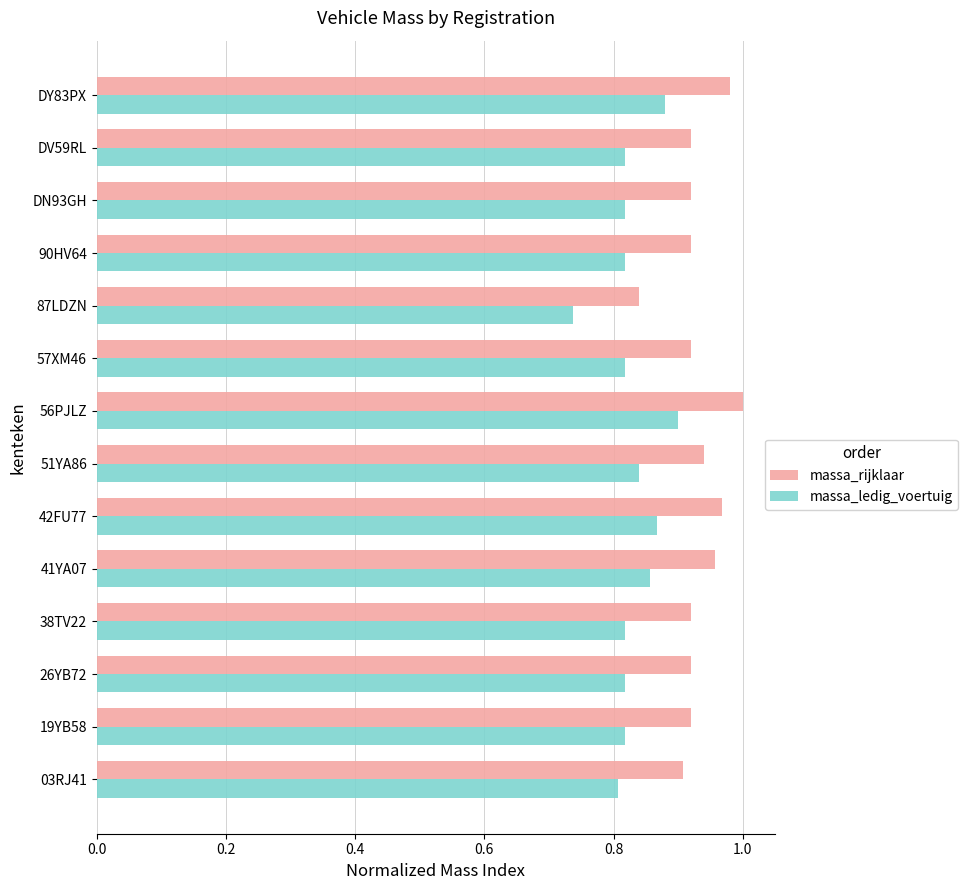

Which label corresponds to the smallest value in the chart?

87LDZN